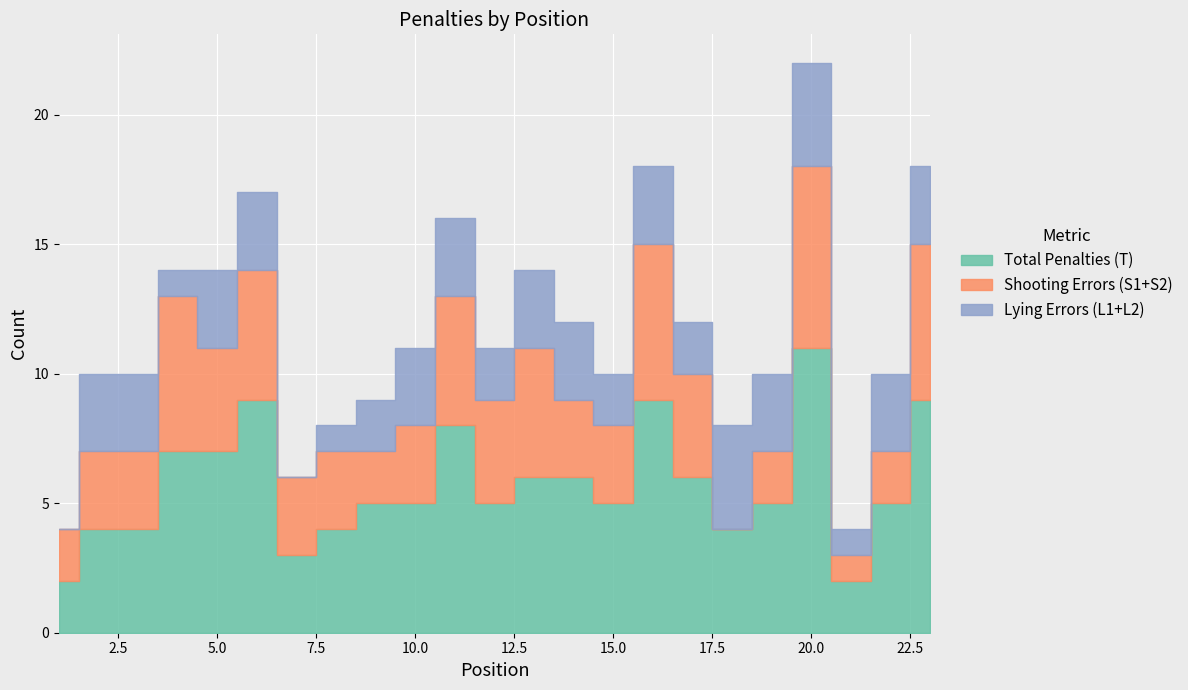

Which category has the lowest value in the Total Penalties (T) series?

1